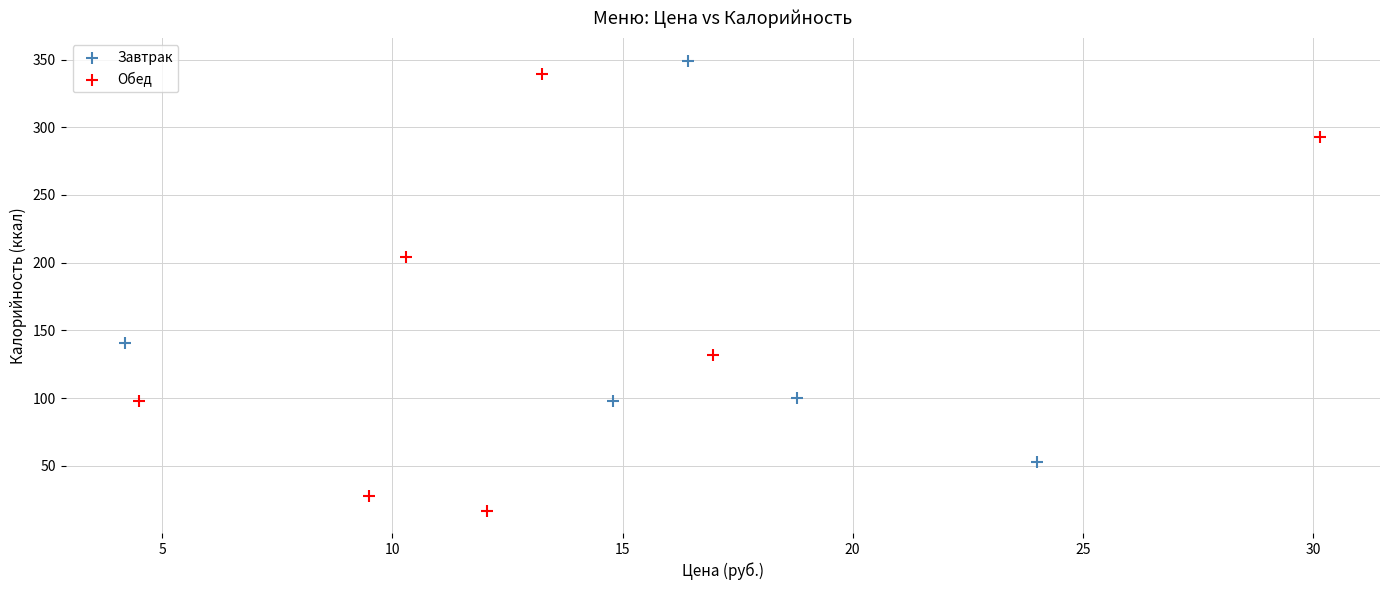

What are all the series names shown in the legend?

Завтрак, Обед